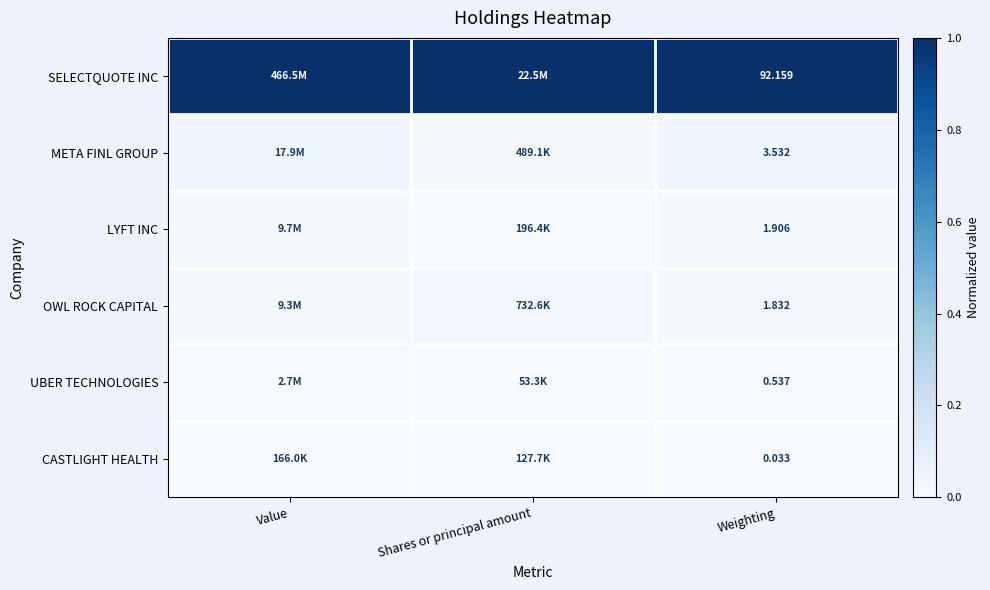

At which label does OWL ROCK CAPITAL reach its peak?

Shares or principal amount